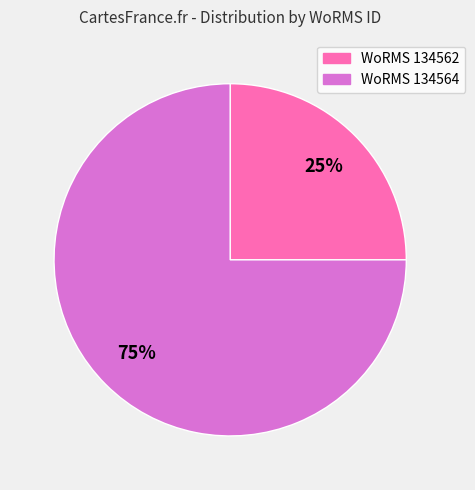

To the nearest percent, what is the difference between the largest and smallest slice percentages?

50%